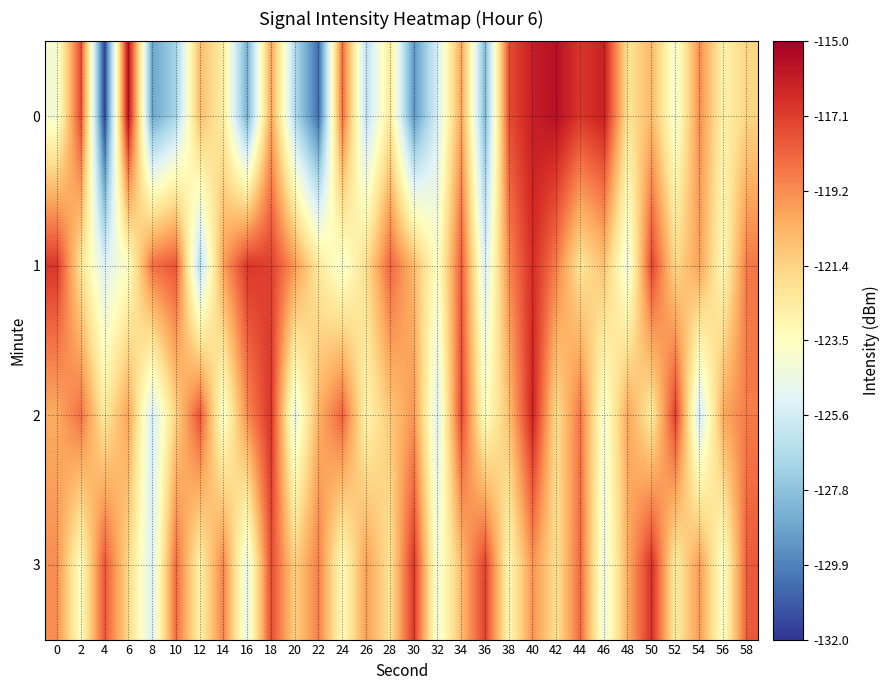

At 6, list the series in order from smallest to largest.

1, 3, 2, 0